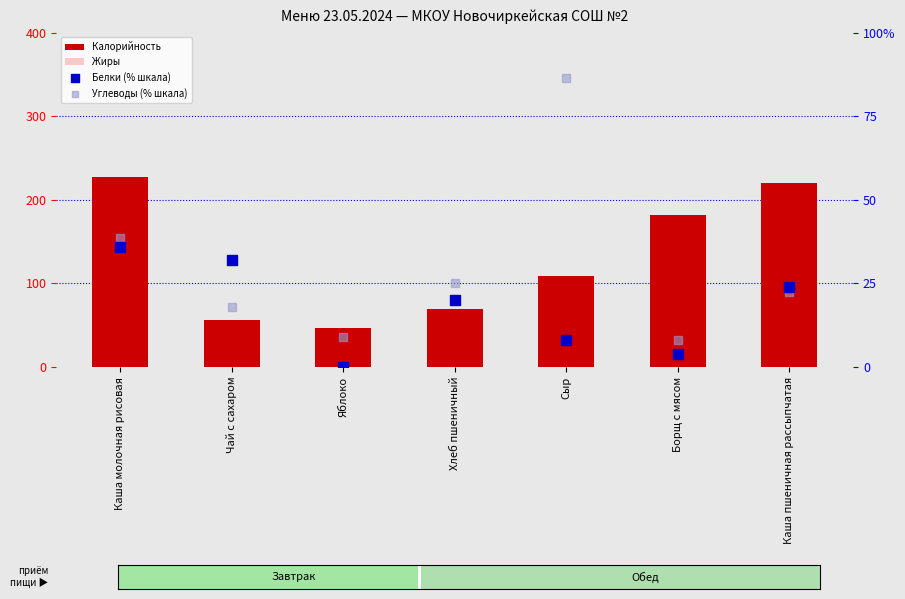

Is the value of Белки (% шкала) at Чай с сахаром greater than the value of Калорийность at Яблоко?

No